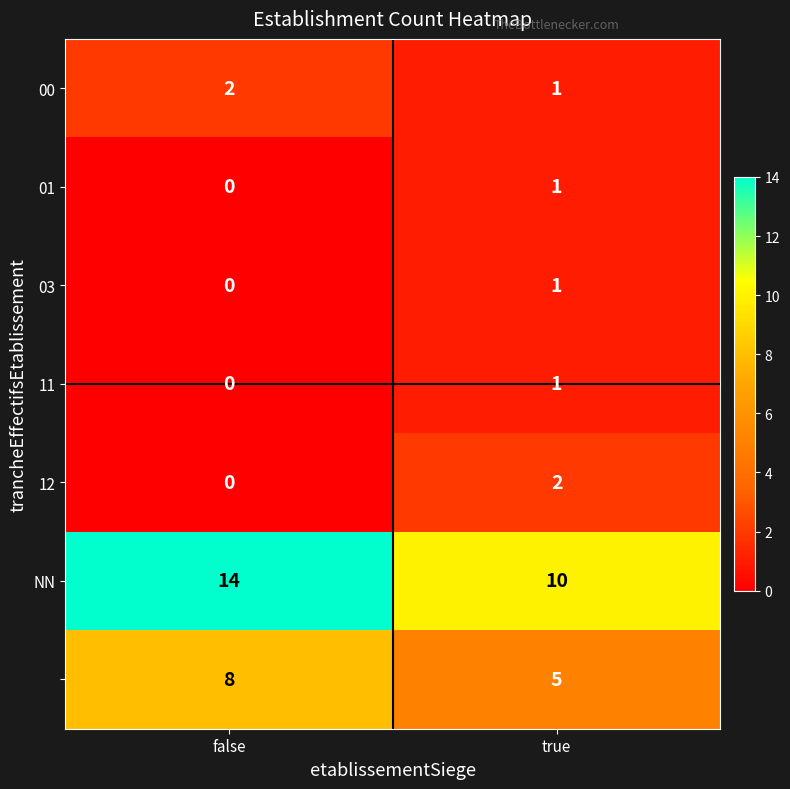

At which category is the sum across all series the highest?

false